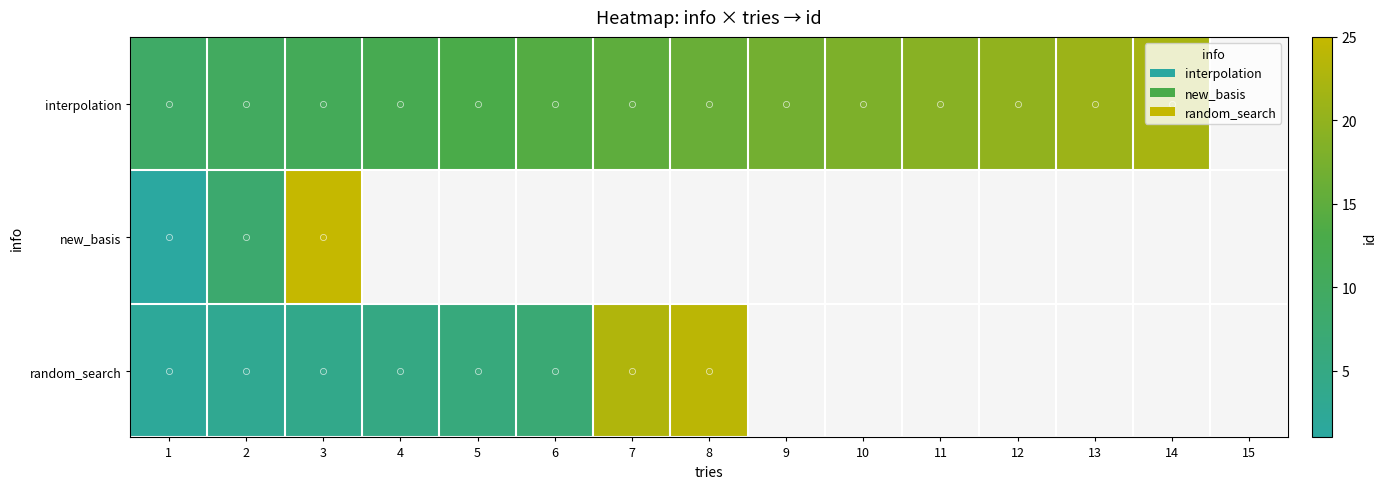

Which series has the largest range (max minus min)?

new_basis